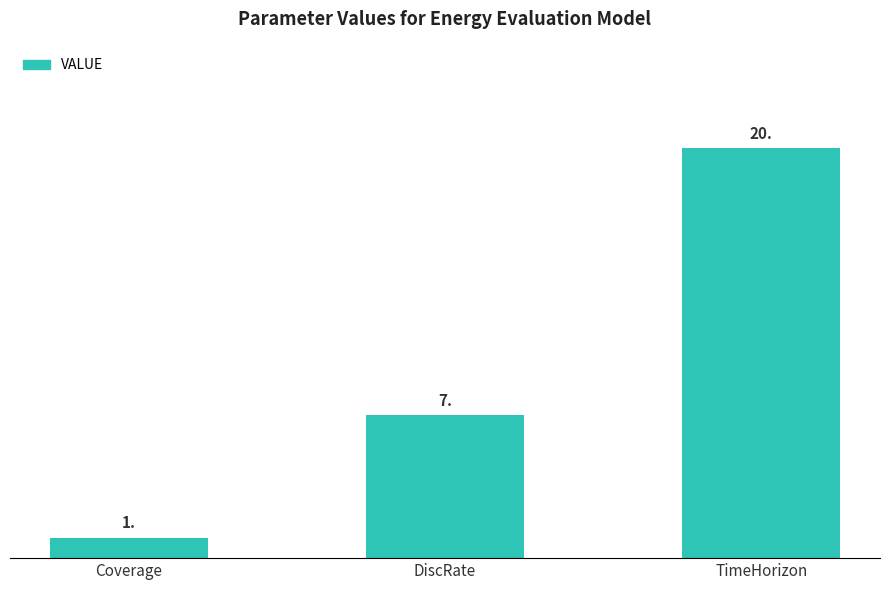

How many bars are there in total?

3